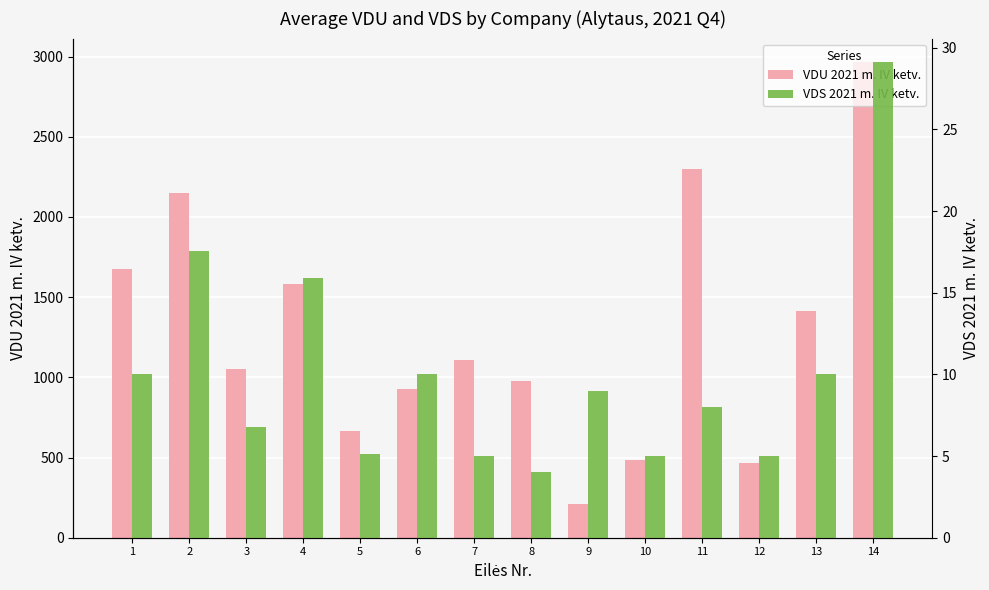

How many groups of bars are there?

14